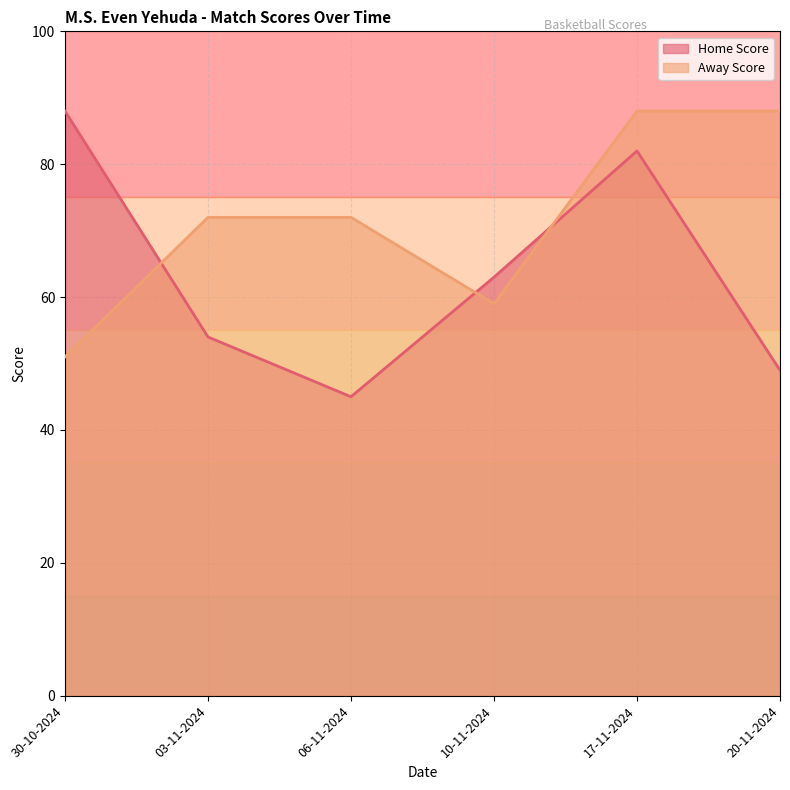

Where do Home Score and Away Score first cross each other?

30-10-2024 and 03-11-2024